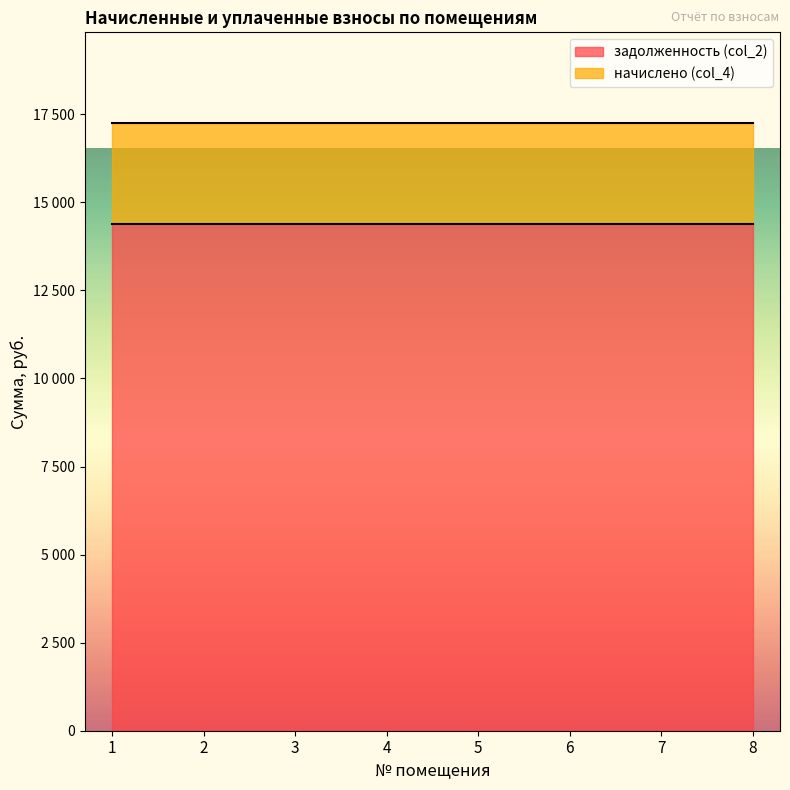

What are all the series names shown in the legend?

задолженность (col_2), начислено (col_4)